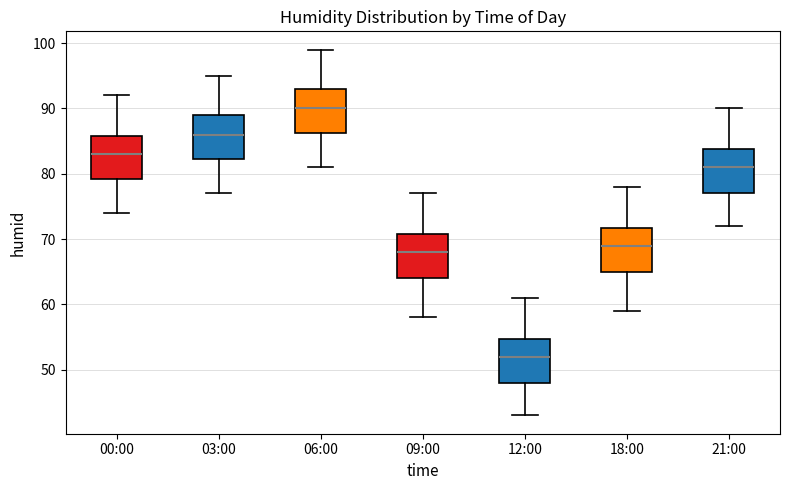

Which box has the lowest median line?

12:00